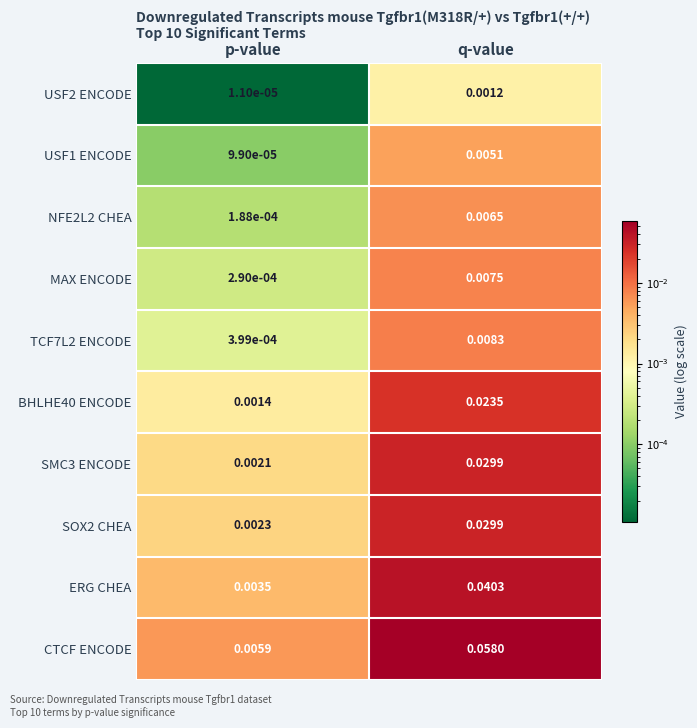

Which series has the widest spread of values?

CTCF ENCODE